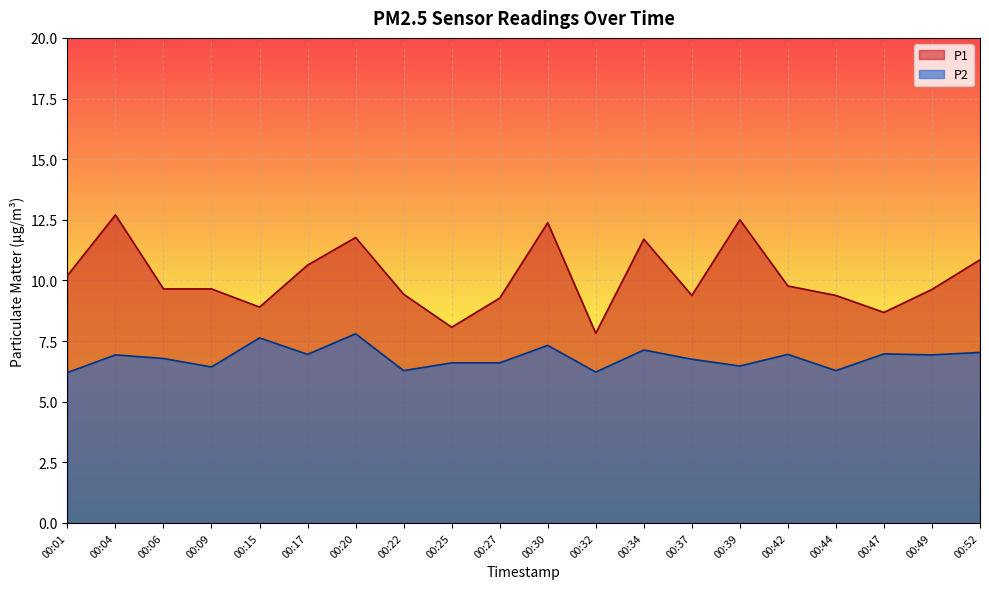

Which series has the largest total across all categories?

P1